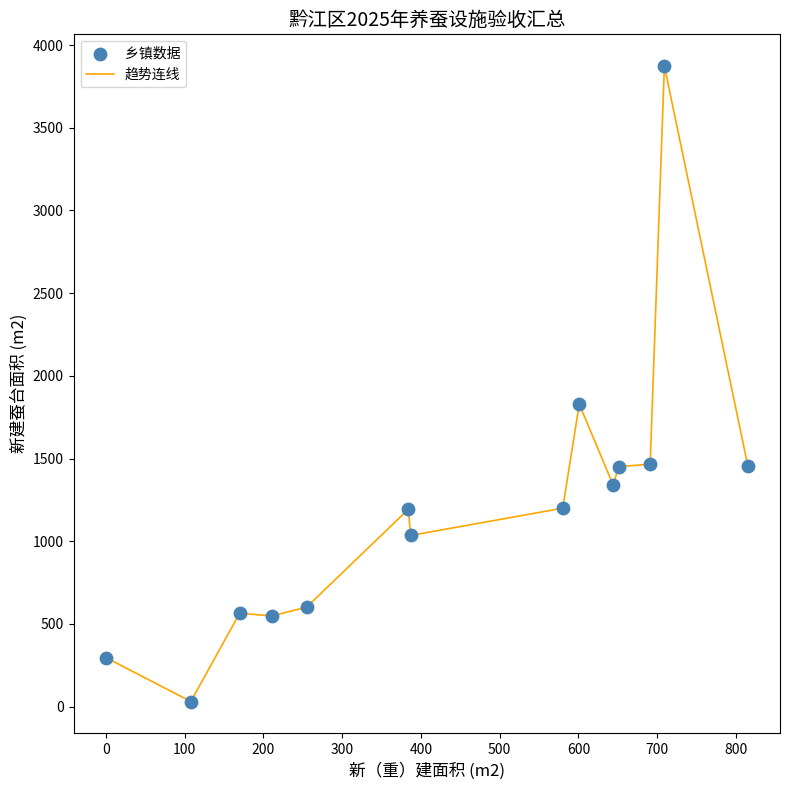

What is the difference between the maximum and minimum values?

3842